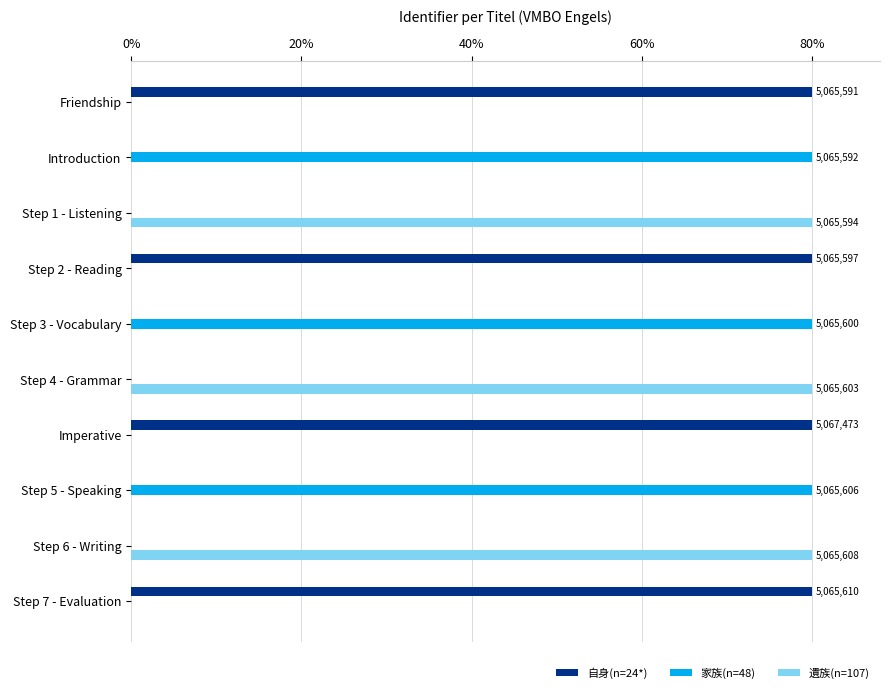

What is the total value across all series at Imperative?

80.0